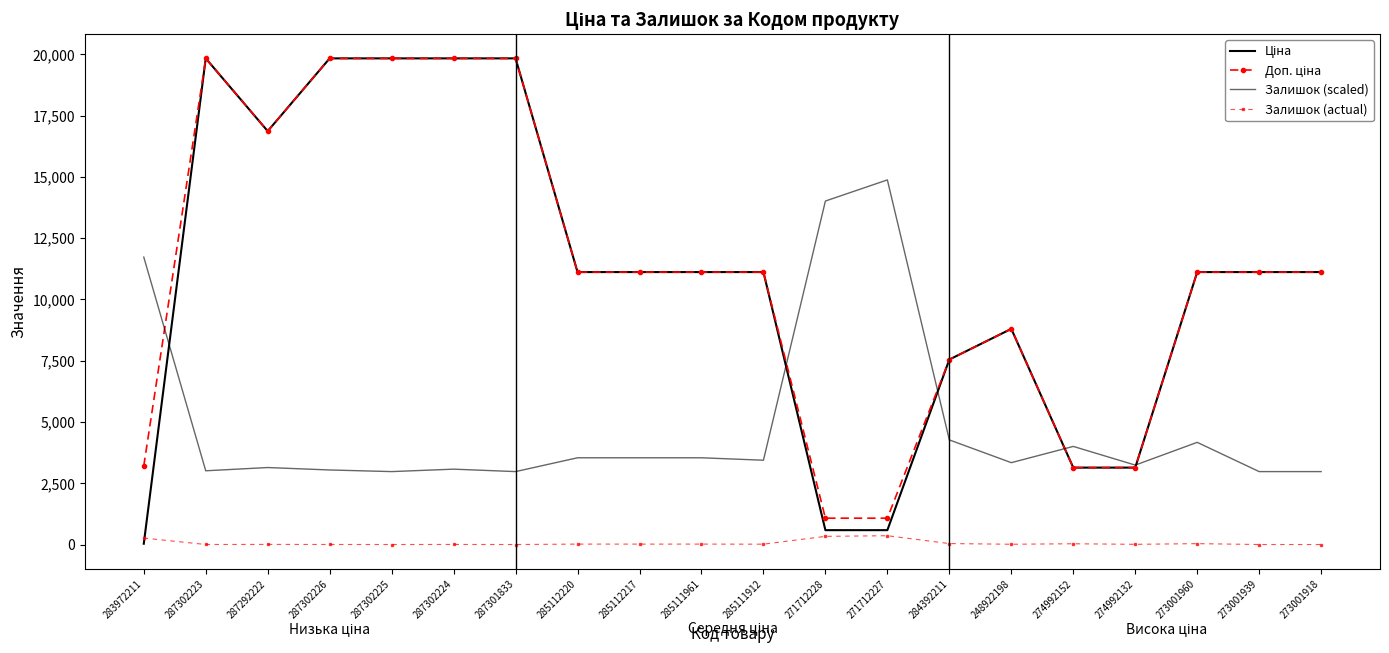

Is this an area chart (filled region under the line)?

No